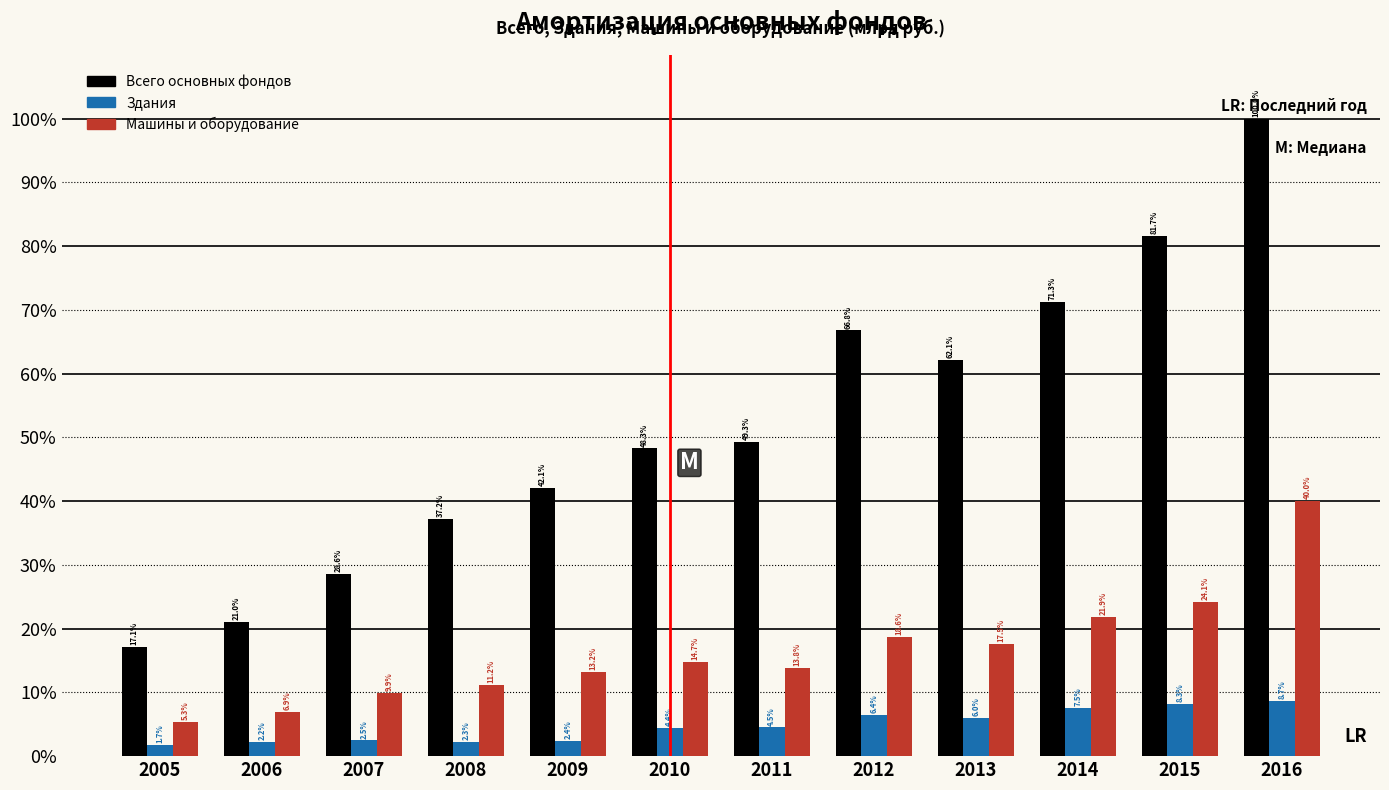

What is the difference between the highest and lowest values at 2012?

60.4